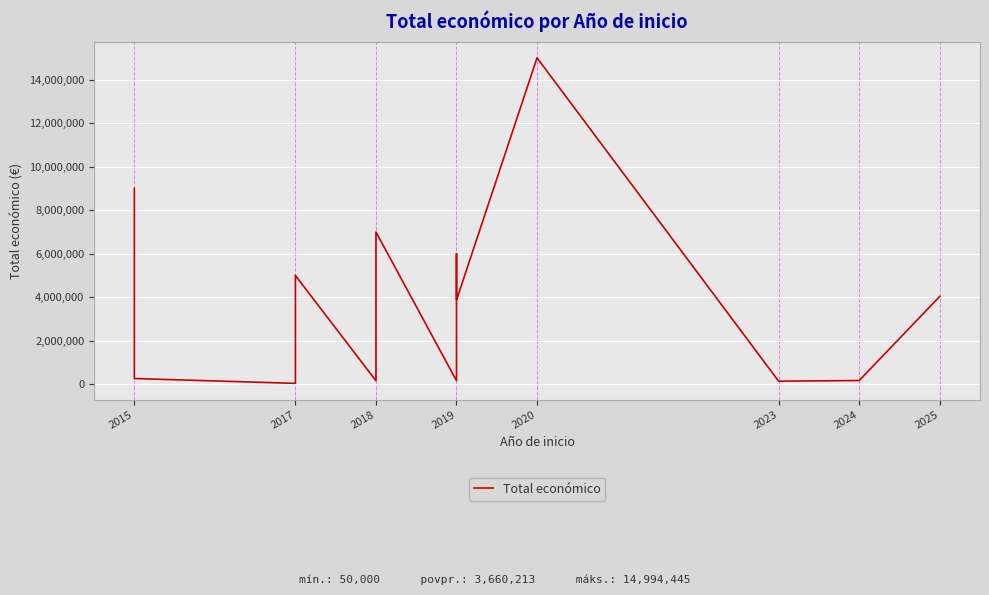

The value at 2019 is 3873244. True or false?

True